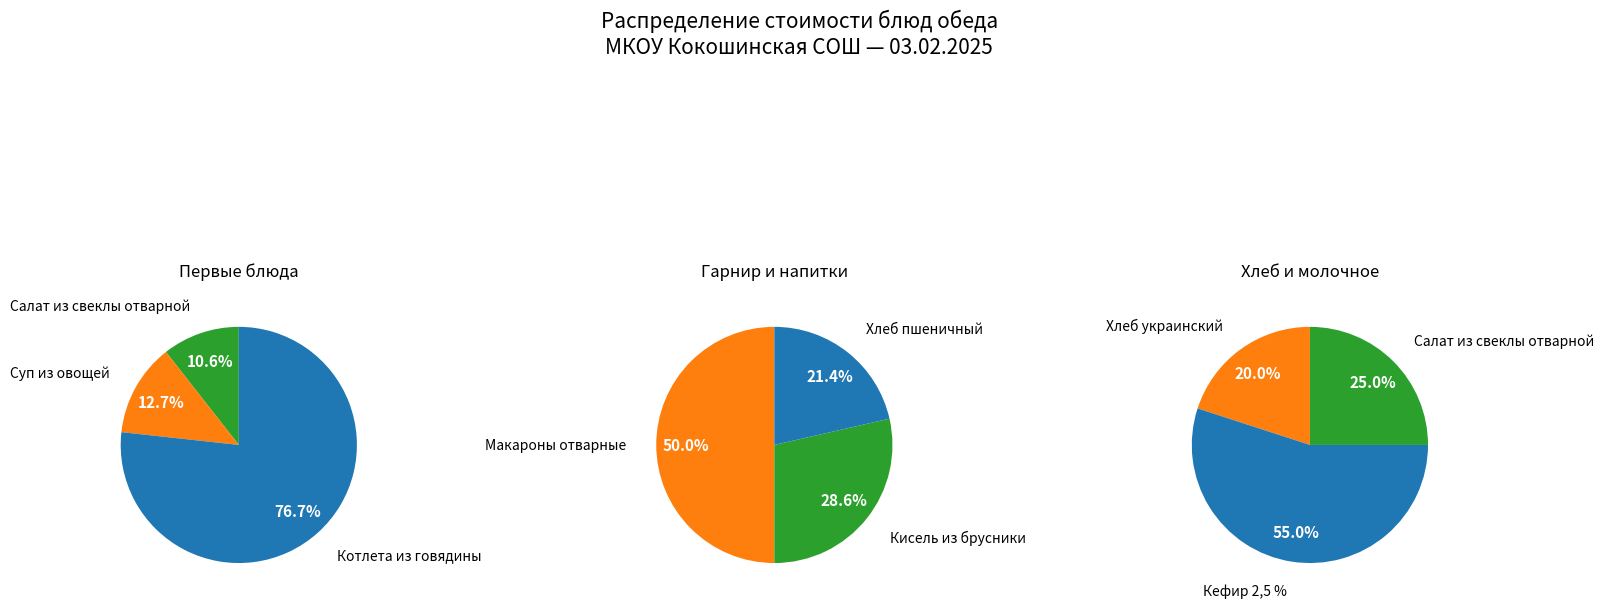

Is Суп из овощей the majority of the pie?

No